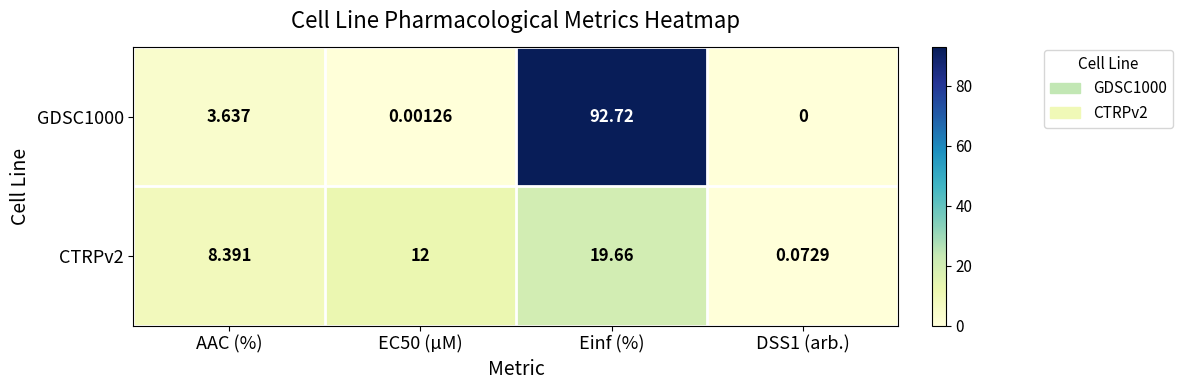

Rank the series by their average value, from lowest to highest.

CTRPv2, GDSC1000